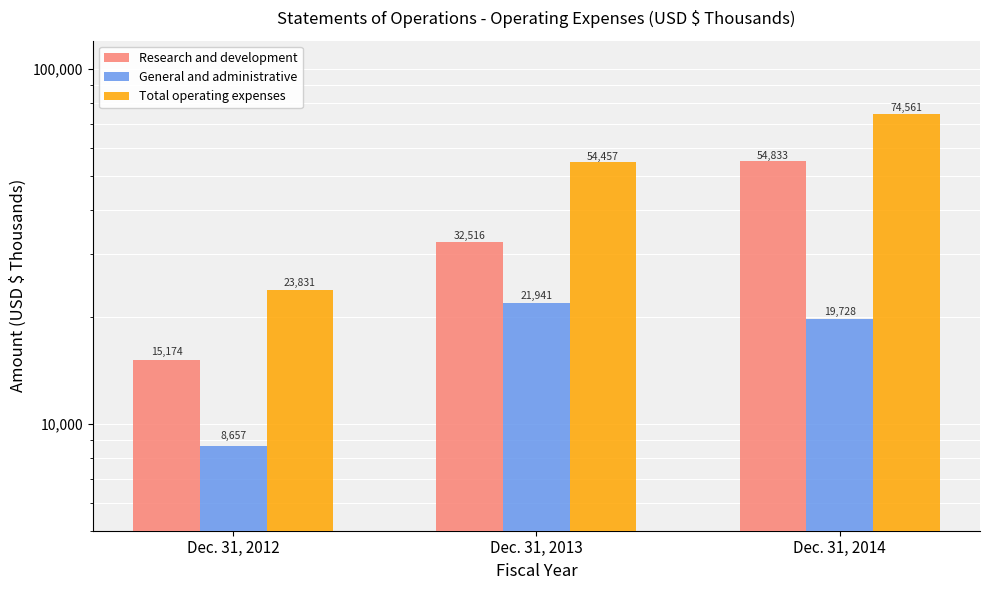

How many values in the Total operating expenses series exceed 54457?

1